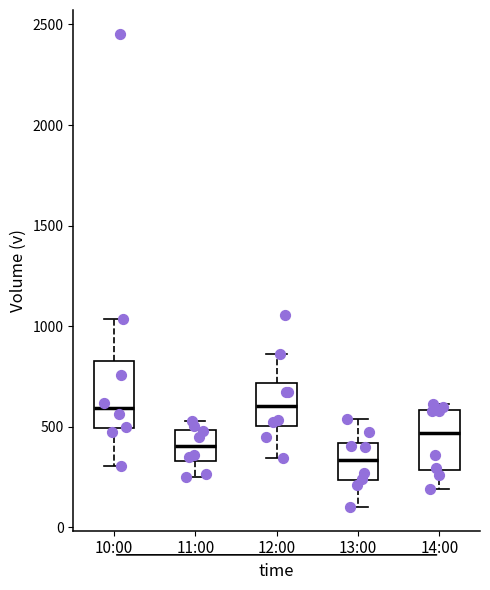

Reading left to right, read every box against the y-axis: the position of its median line, the range the box covers, and the ends of its whiskers. The values are not printed on the chart, so give them approximately, as read against the axis.

10:00: median 600, box 500 to 850, whiskers 300 to 1050
11:00: median 400, box 350 to 500, whiskers 250 to 550
12:00: median 600, box 500 to 700, whiskers 350 to 850
13:00: median 350, box 250 to 400, whiskers 100 to 550
14:00: median 450, box 300 to 600, whiskers 200 to 600 (just above the box's upper edge)